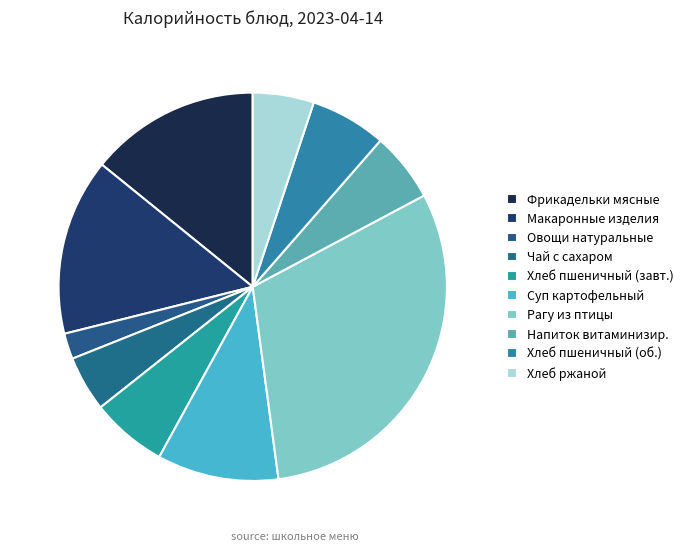

How many segments does this pie chart have?

10